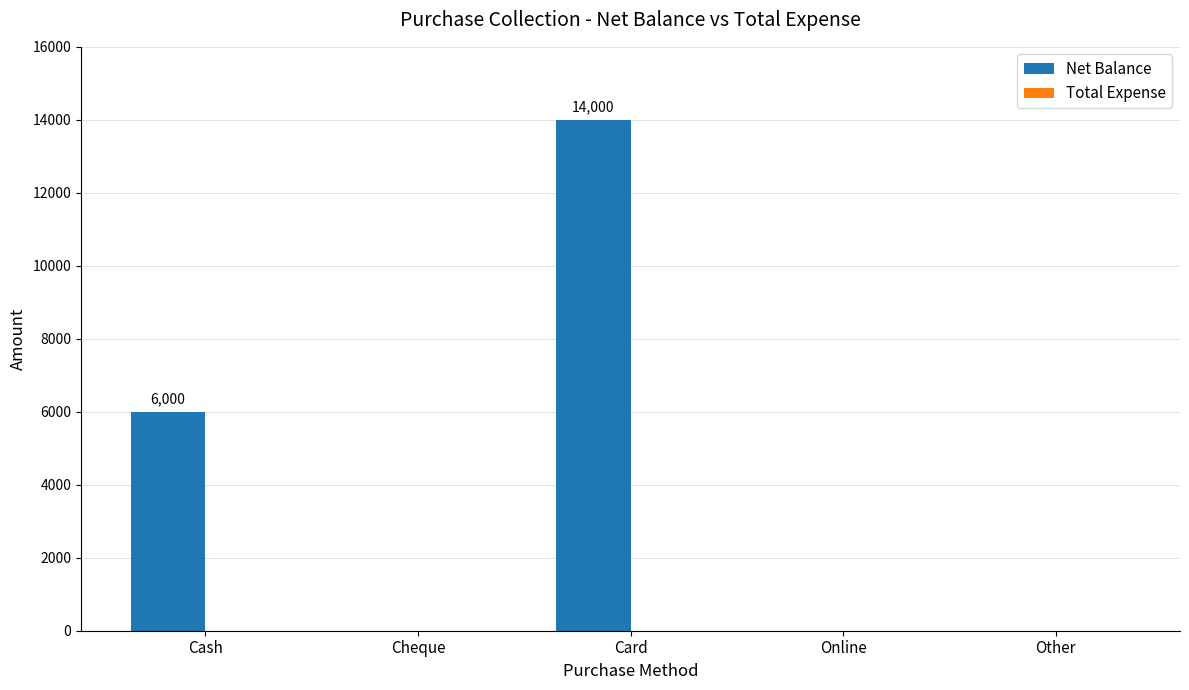

Reading left to right, list all the values displayed in this chart.

Cash=6000	Cheque=0	Card=14000	Online=0	Other=0